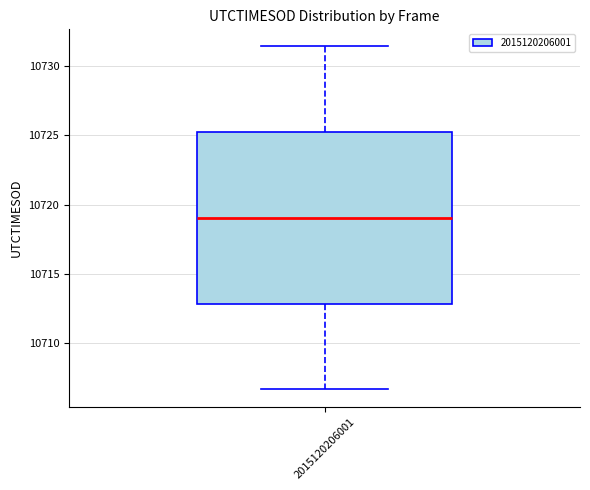

Read this box plot against the y-axis: the position of the median line, the range covered by the box, and the ends of both whiskers. The values are not printed on the chart, so give them approximately, as read against the axis.

median 10719.0, box 10713.0 to 10725.0, whiskers 10706.5 to 10731.5